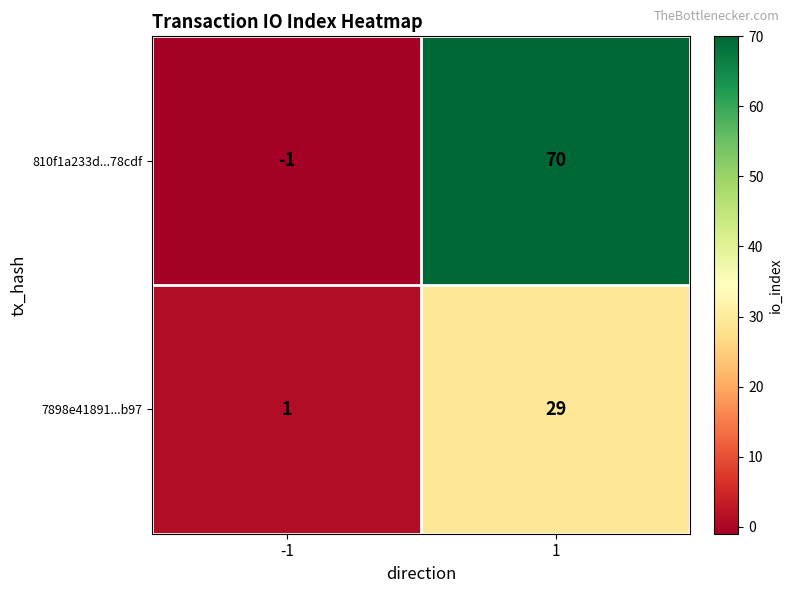

The 7898e41891...b97 series shows 1 at -1. True or false?

True